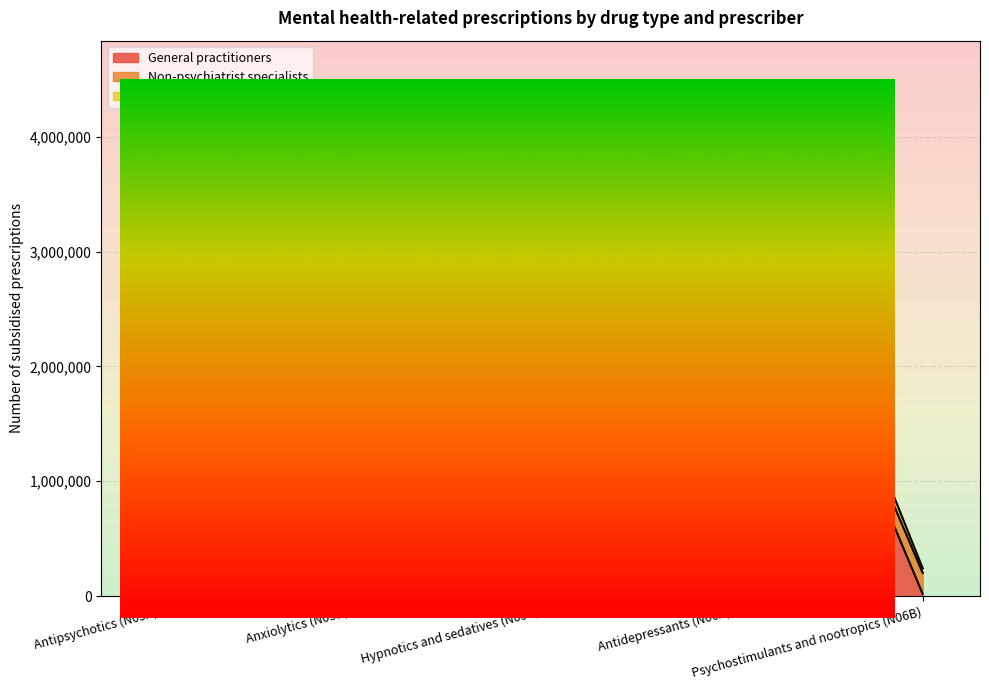

How many values in the Psychiatrists series exceed 40276?

2